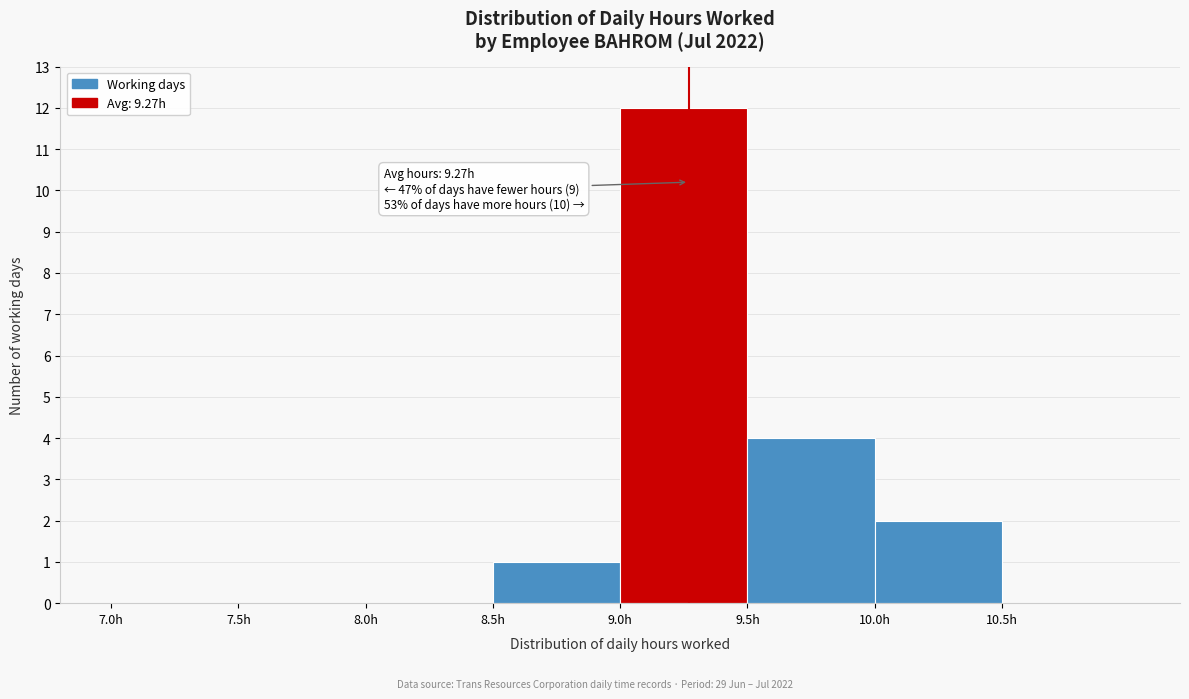

Over which range of the x-axis is the bar tallest?

9.0 to 9.5